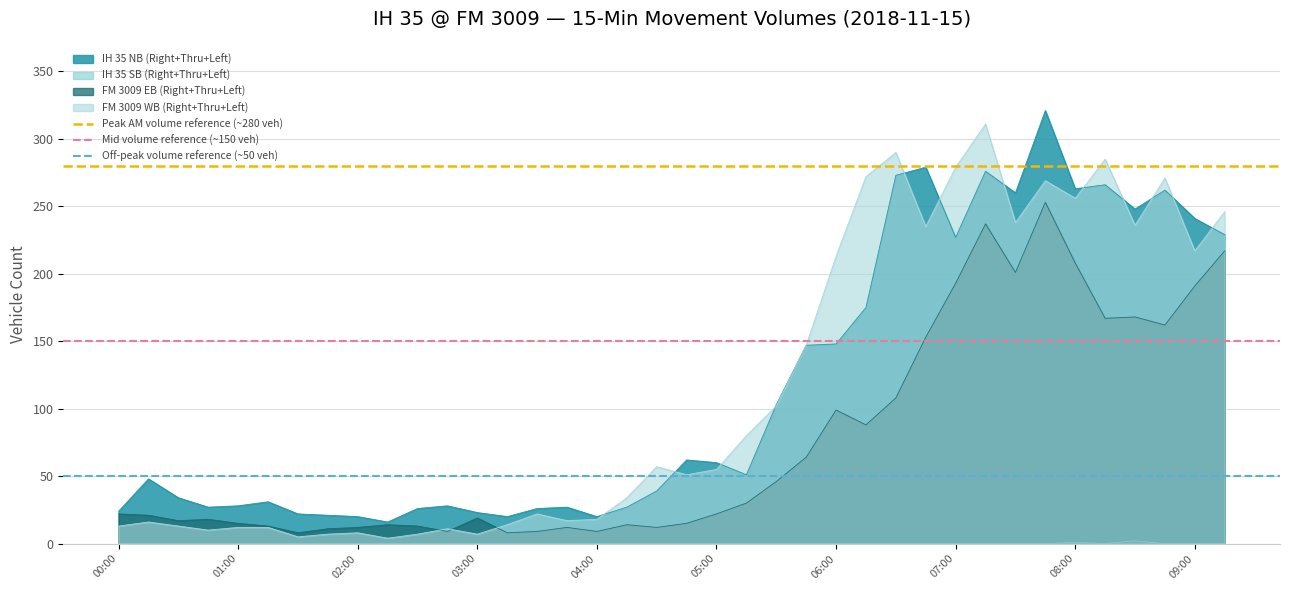

What is the lowest value of the FM 3009 EB (Right+Thru+Left) series?

8